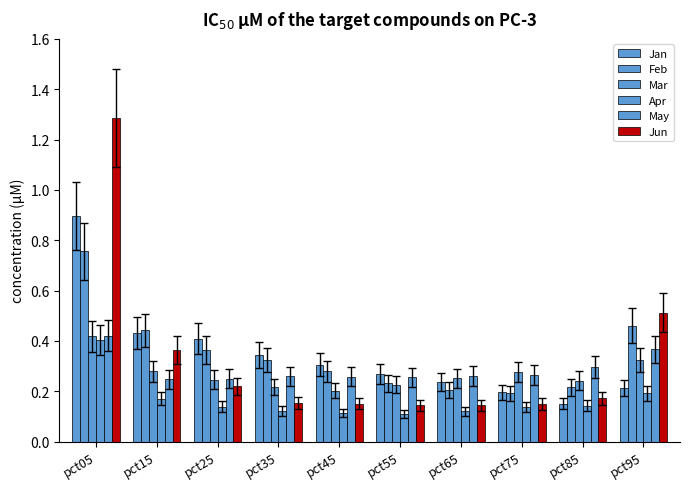

How many bars are there in total?

60